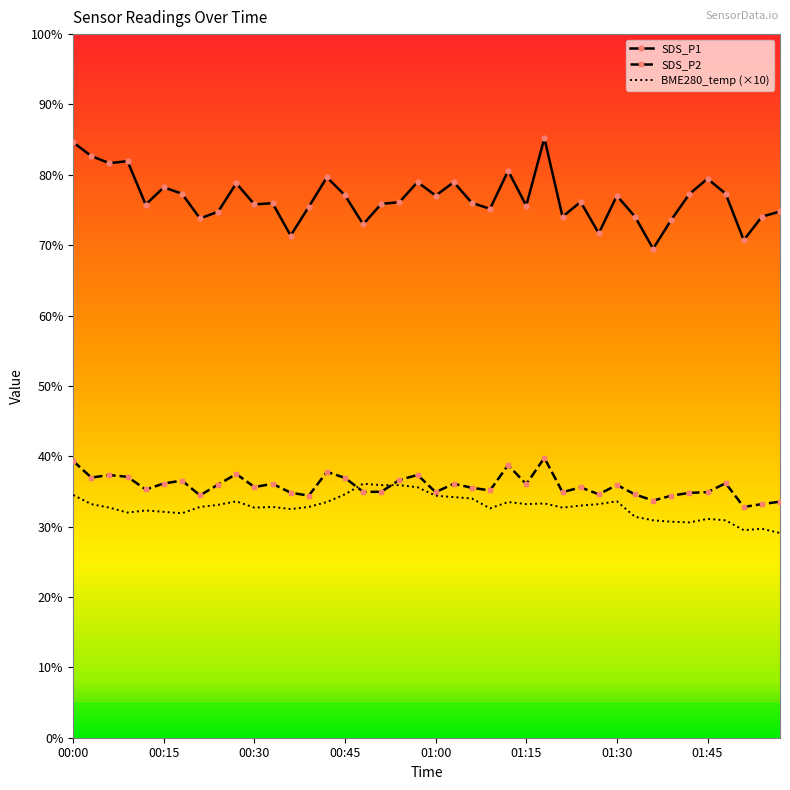

What is the smallest value displayed?

29.1